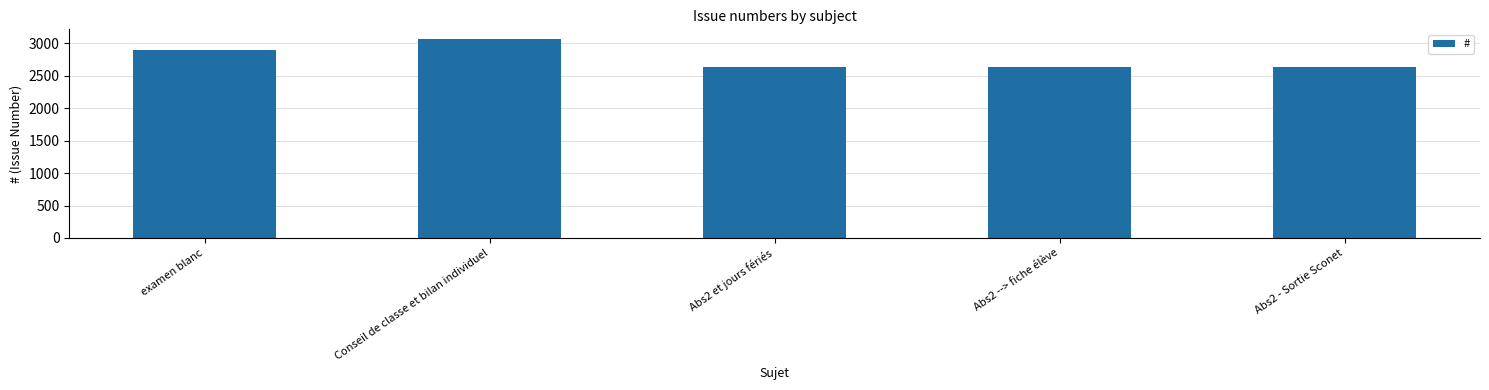

What is the difference between the second highest and second lowest values?

261